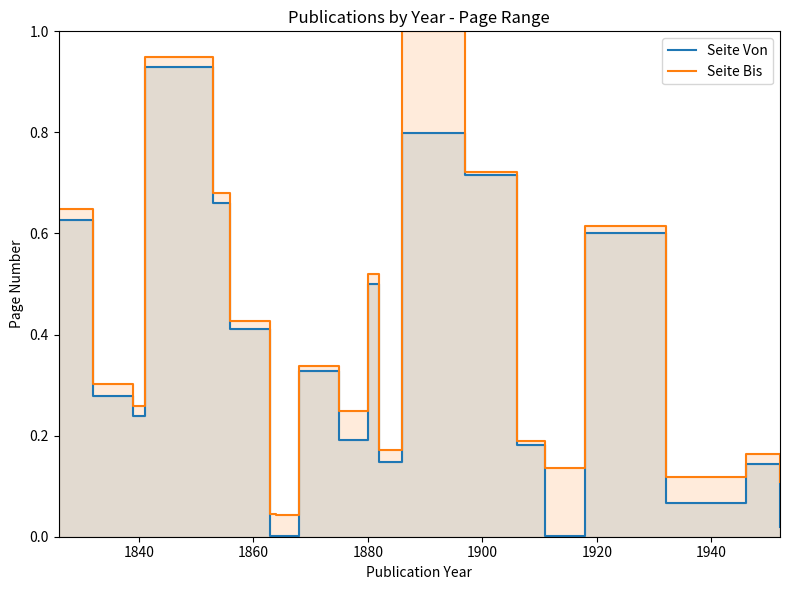

True or false: Seite Bis has a value of 0.9 at 1880.

False